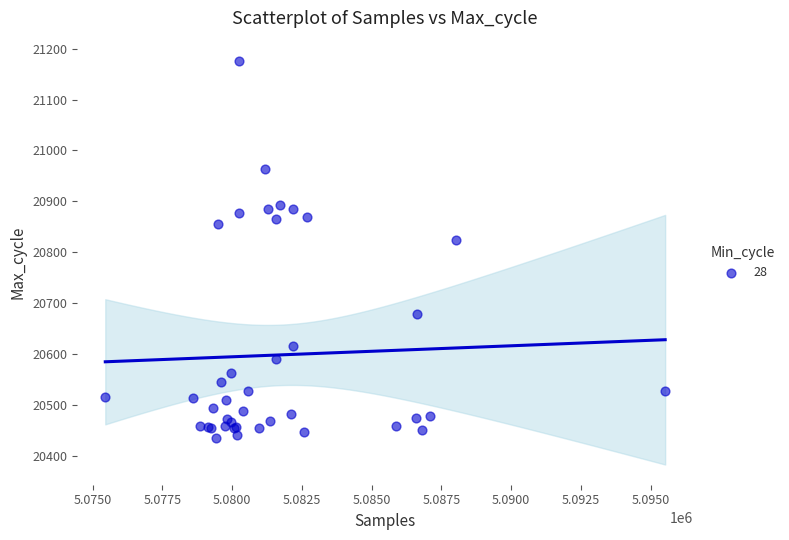

What Y value in the scatter plot is closest to 20805?

20823